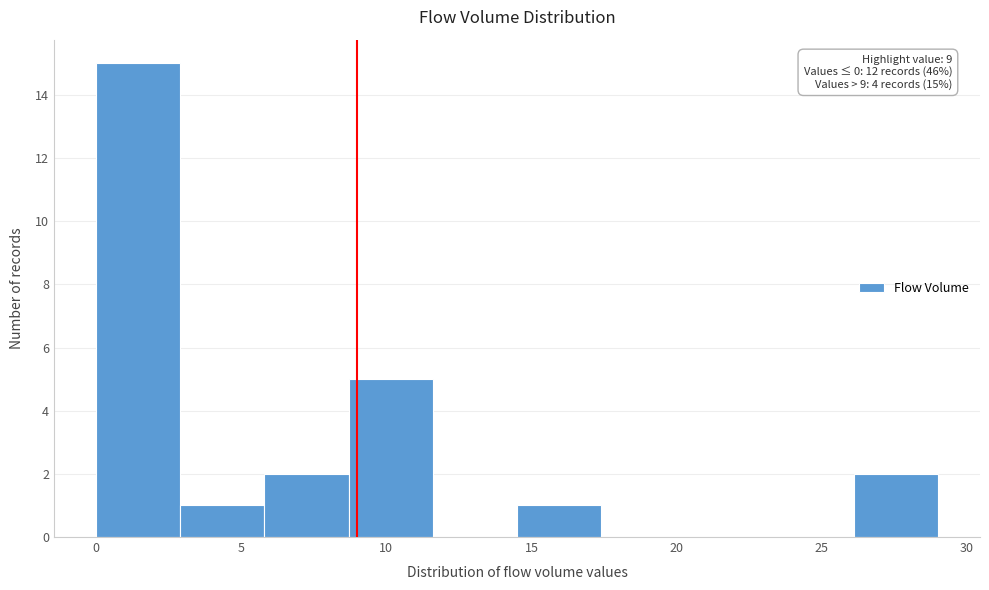

Which range on the x-axis has the tallest bar?

0.0 to 2.9